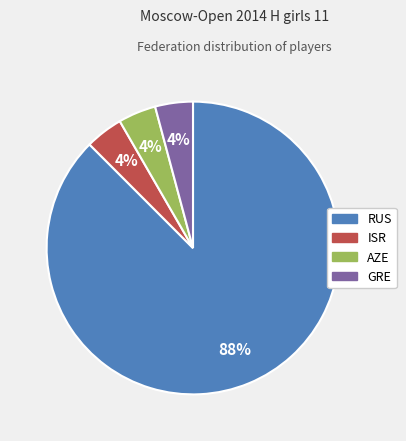

Which category has the biggest portion of the pie?

RUS